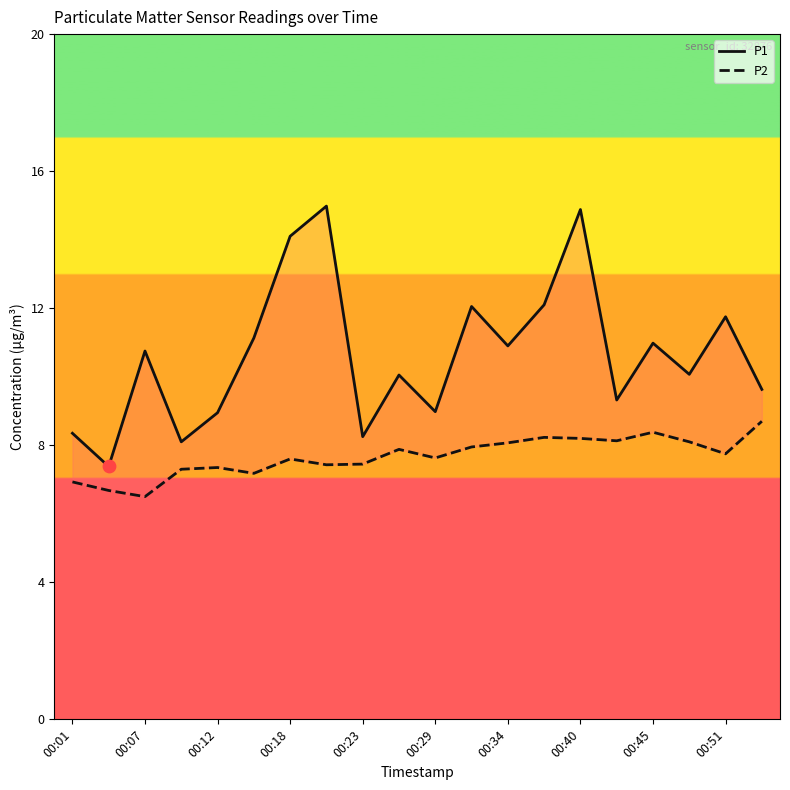

What are all the series names shown in the legend?

P1, P2